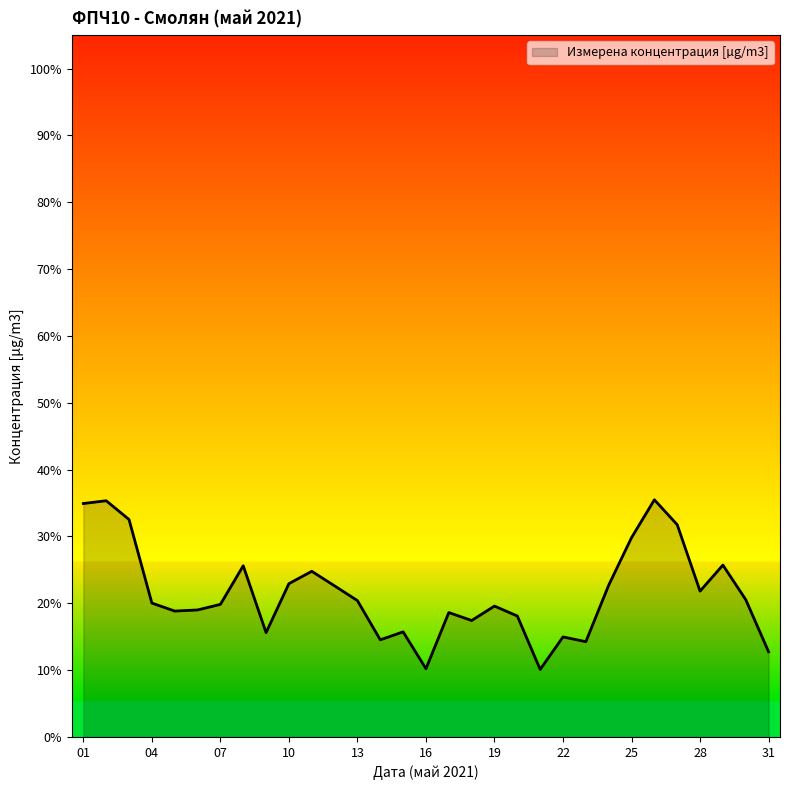

What is the difference between the maximum and minimum values?

25.4